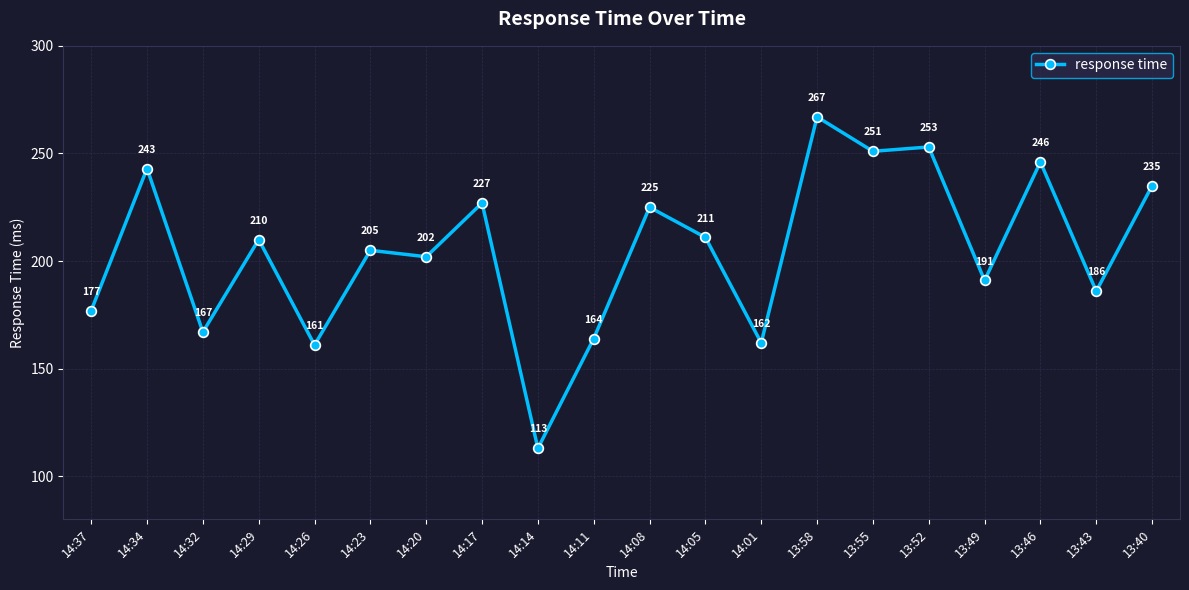

What is the change in value from 14:26 to 14:23?

+44